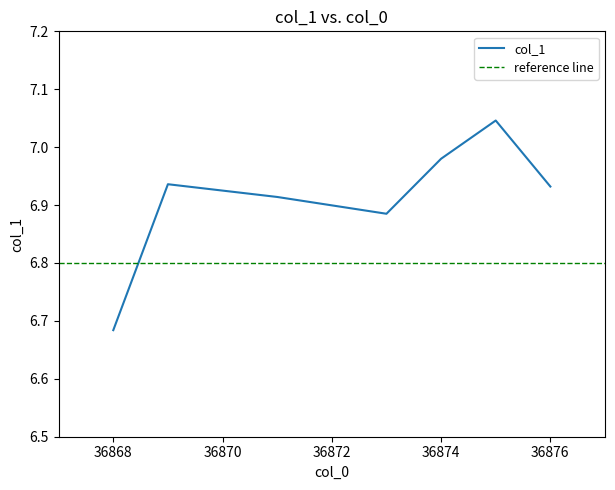

List the labels in order of value, smallest first.

36868, 36873, 36871, 36876, 36869, 36874, 36875